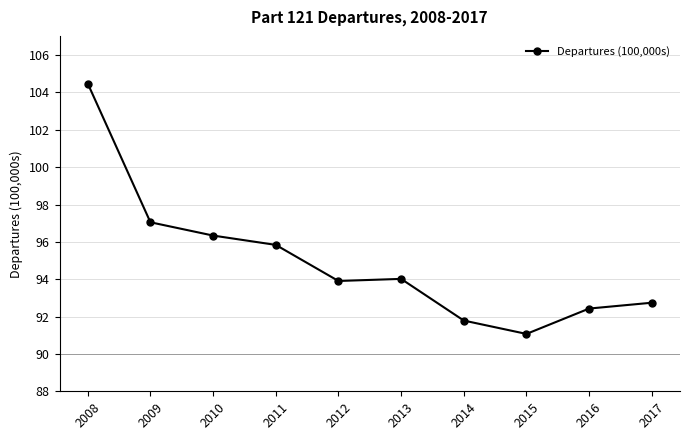

The value at 2013 is 94.0. True or false?

True